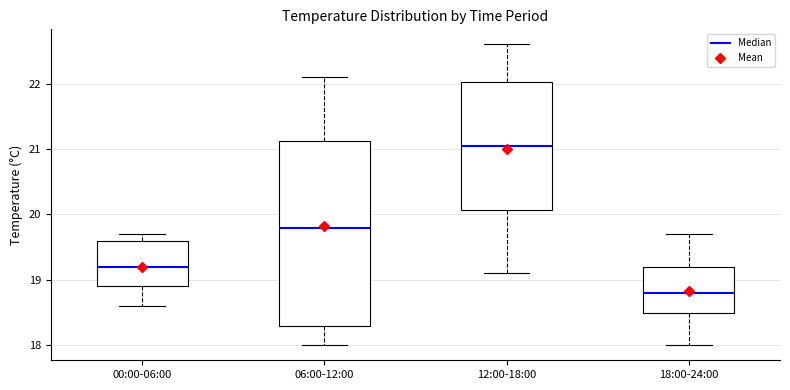

Which box has the lowest median line?

18:00-24:00